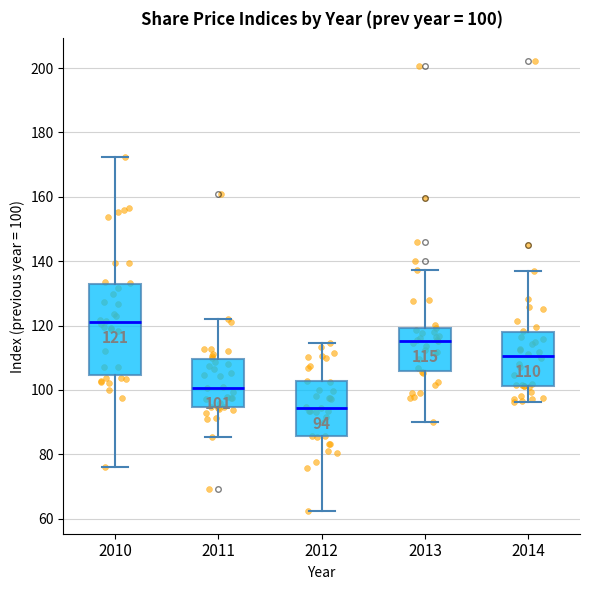

Which box is the tallest, from its lower edge to its upper edge?

2010